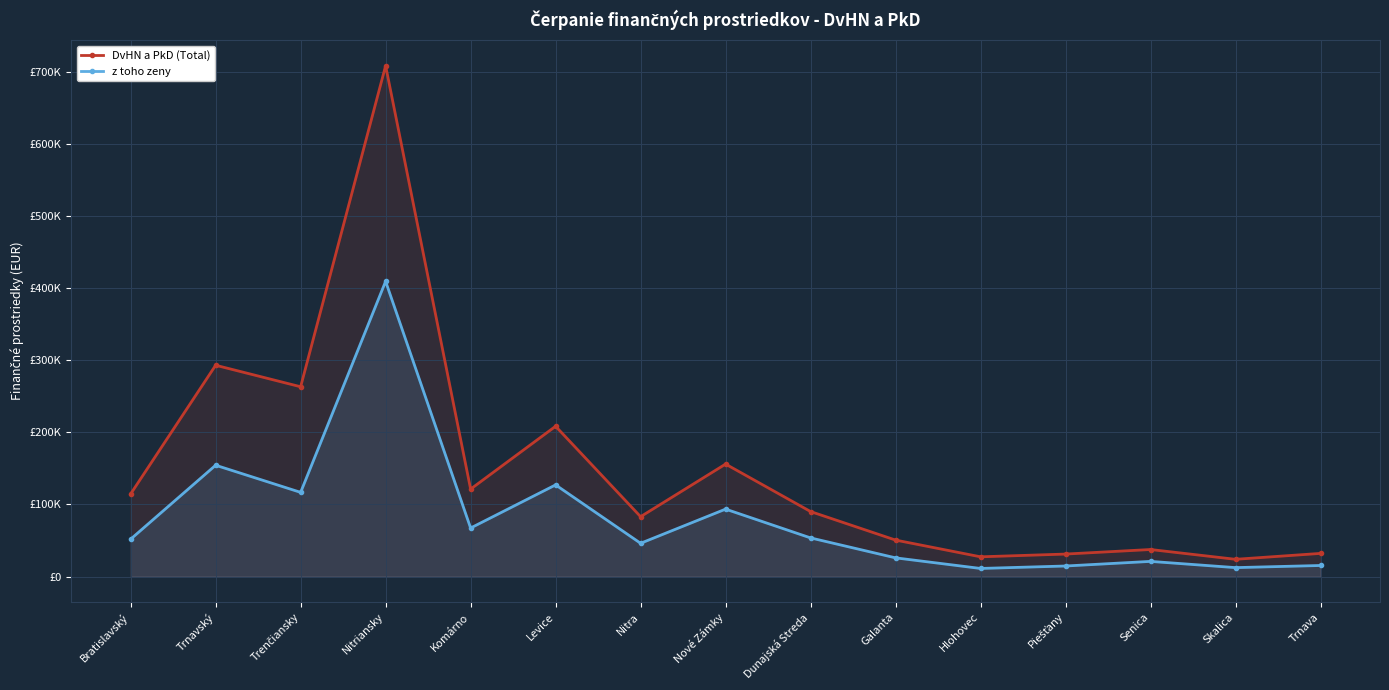

At which label does DvHN a PkD (Total) reach its peak?

Nitriansky